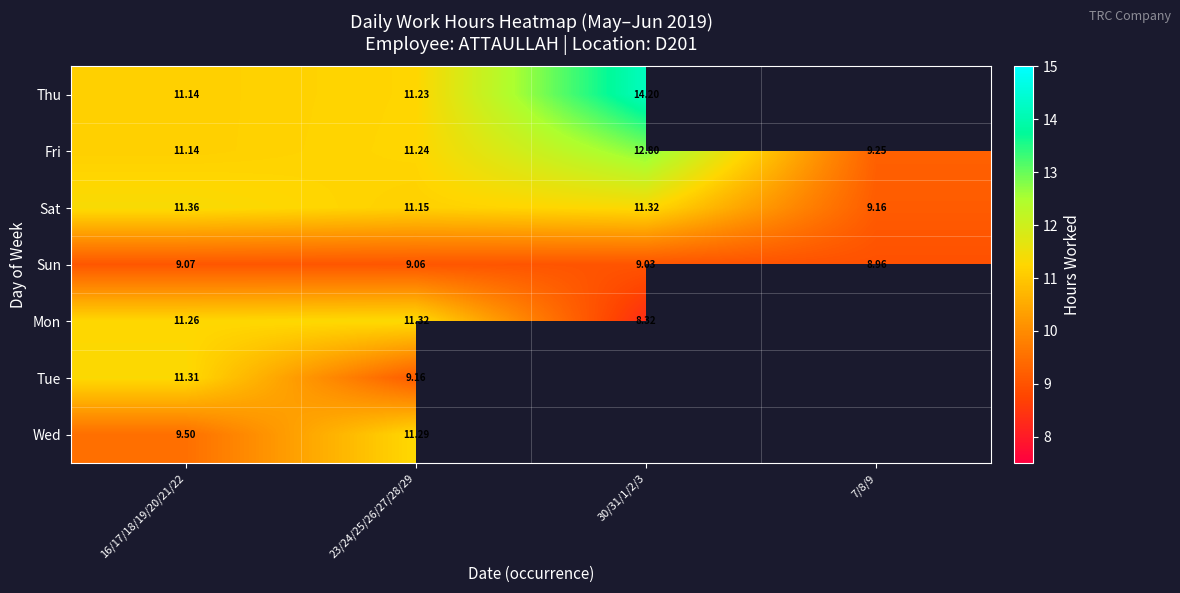

Between 7/8/9 and 30/31/1/2/3, which is larger?

30/31/1/2/3